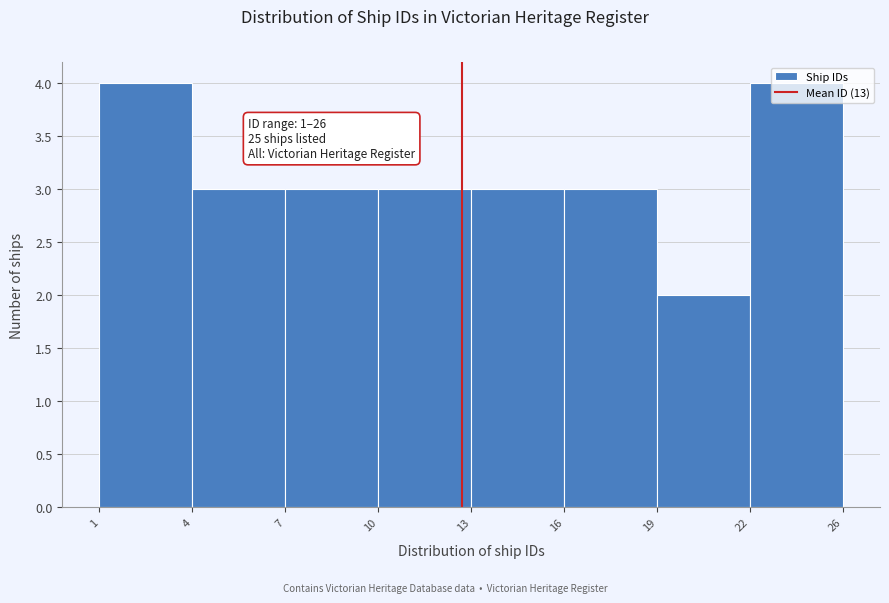

At which category does the chart reach its minimum across all series?

19